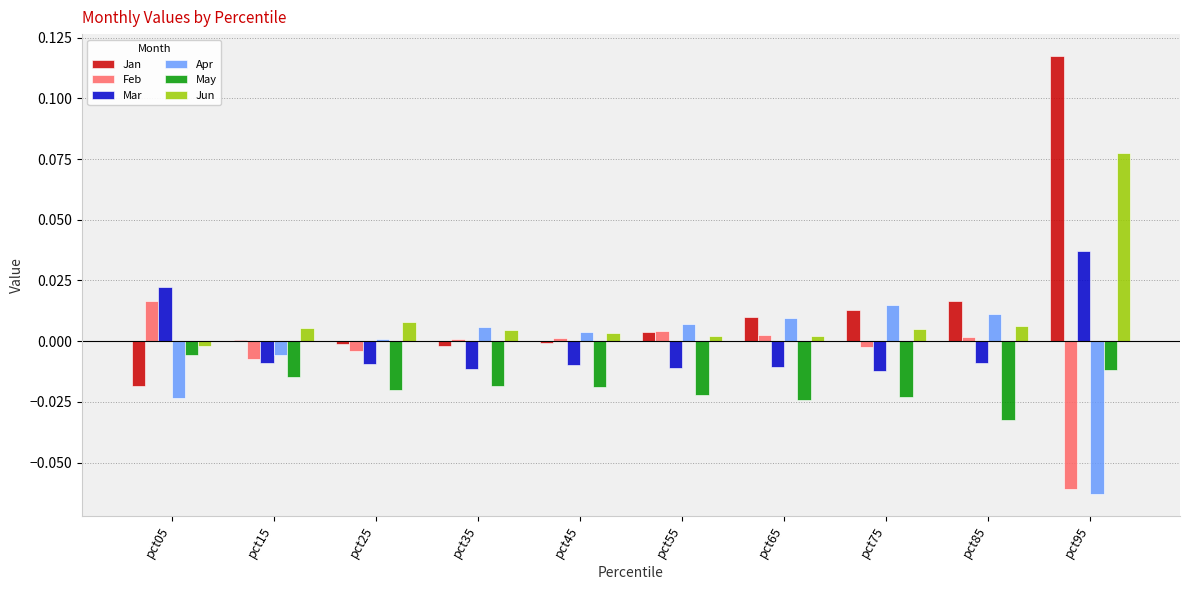

The Mar series shows -0.0 at pct85. True or false?

True